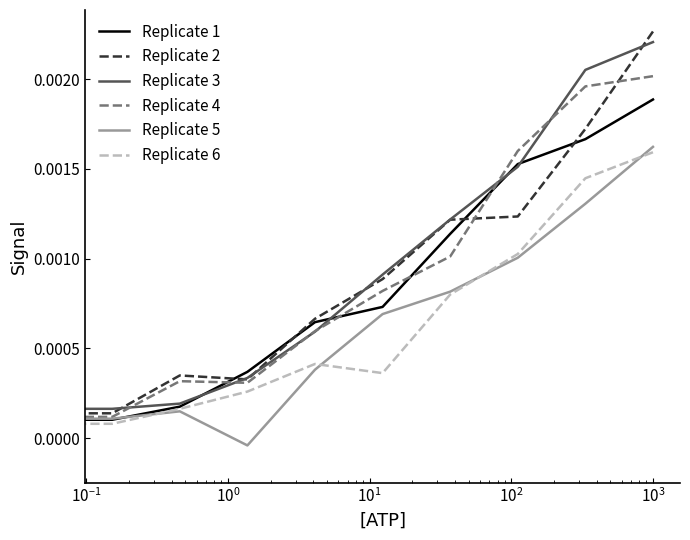

What are all the series names shown in the legend?

Replicate 1, Replicate 2, Replicate 3, Replicate 4, Replicate 5, Replicate 6